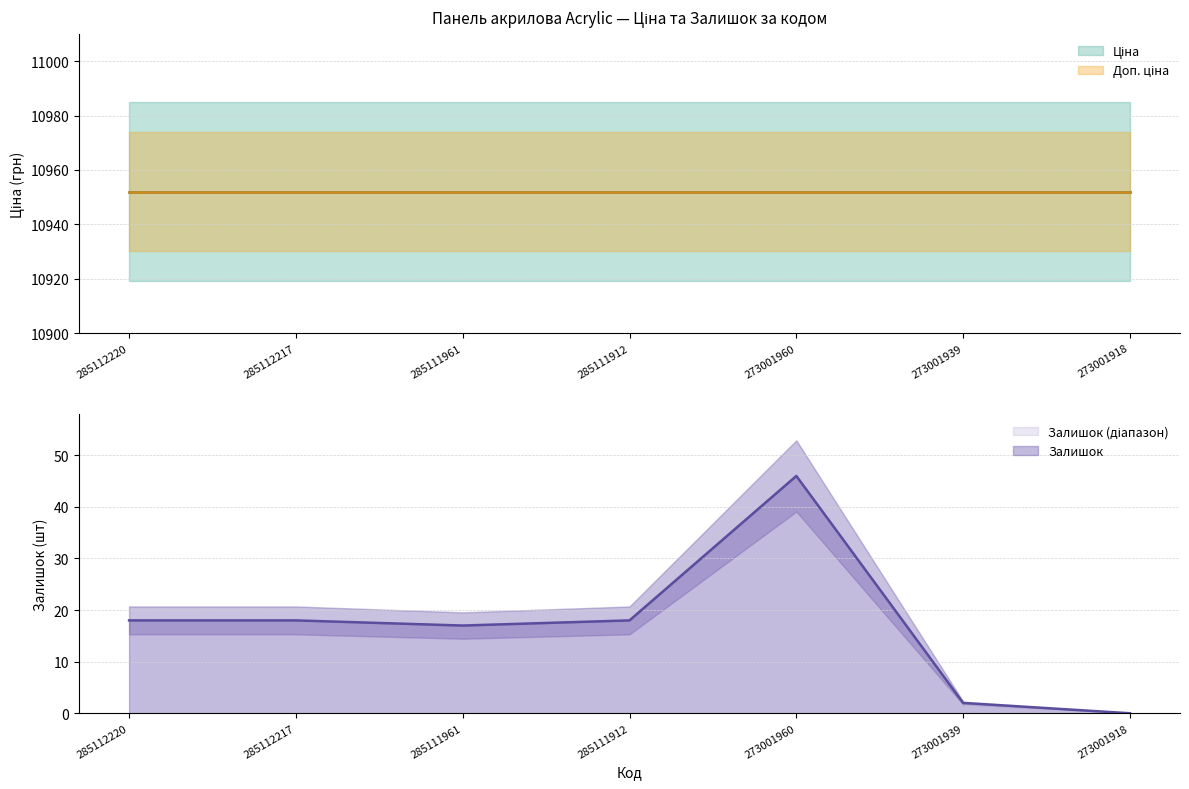

Reading left to right, what are all the values shown in this chart?

Ціна: 10952.0	10952.0	10952.0	10952.0	10952.0	10952.0	10952.0
Доп. ціна: 10952.0	10952.0	10952.0	10952.0	10952.0	10952.0	10952.0
Залишок: 18.0	18.0	17.0	18.0	46.0	2.0	0.0